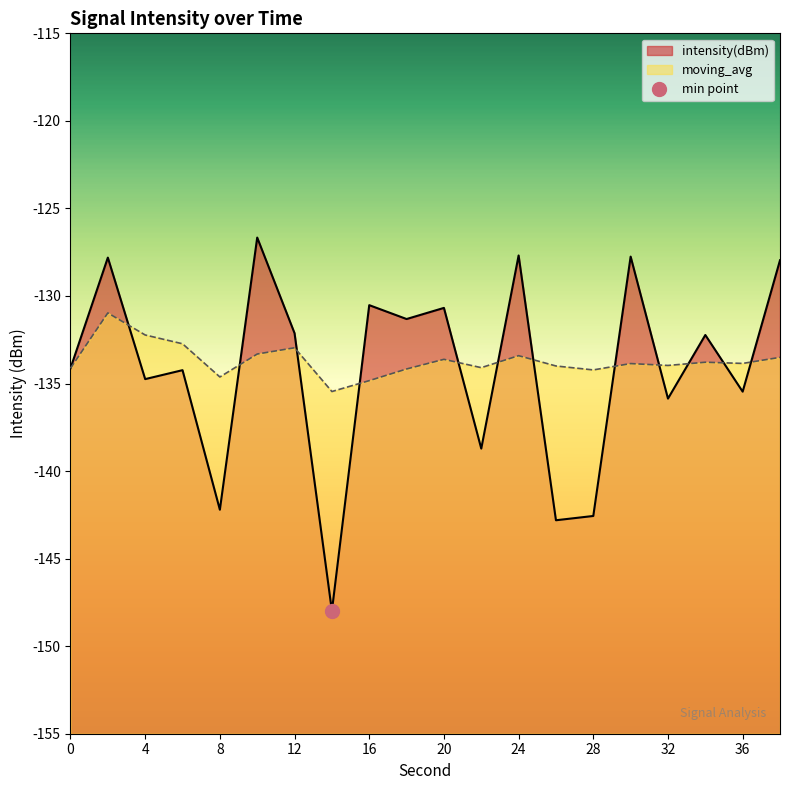

Does the chart have visible grid lines?

No